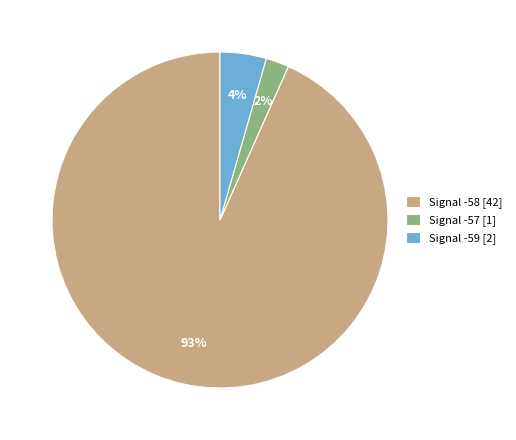

Is there any slice that represents more than half of the pie?

Yes